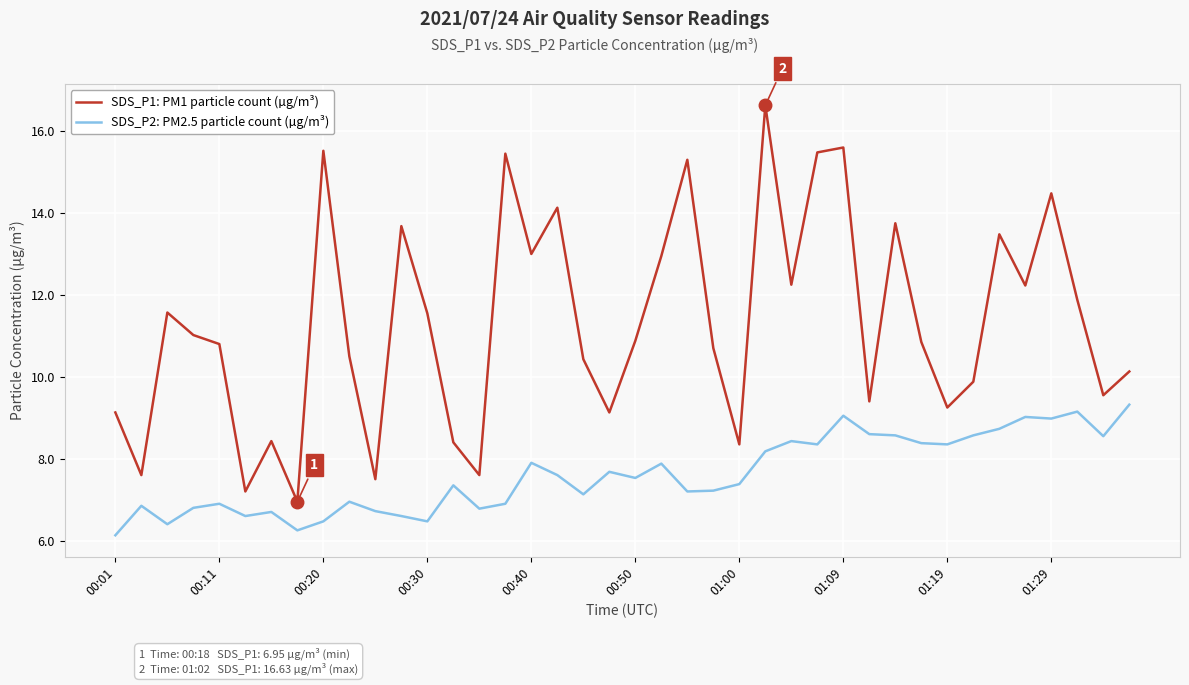

Rank the series by their maximum value, from highest to lowest.

SDS_P1: PM1 particle count (µg/m³), SDS_P2: PM2.5 particle count (µg/m³)